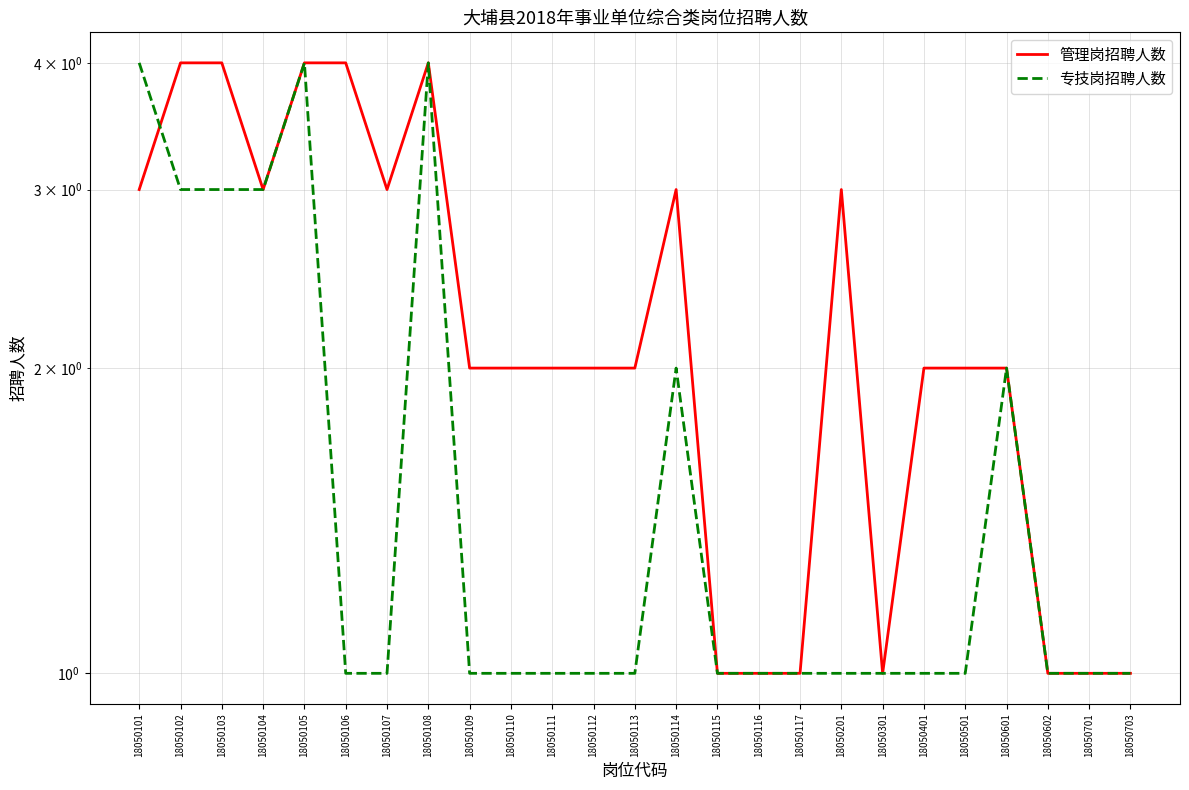

Reading right to left, extract all data points from this chart.

管理岗招聘人数: 1	1	1	2	2	2	1	3	1	1	1	3	2	2	2	2	2	4	3	4	4	3	4	4	3
专技岗招聘人数: 1	1	1	2	1	1	1	1	1	1	1	2	1	1	1	1	1	4	1	1	4	3	3	3	4